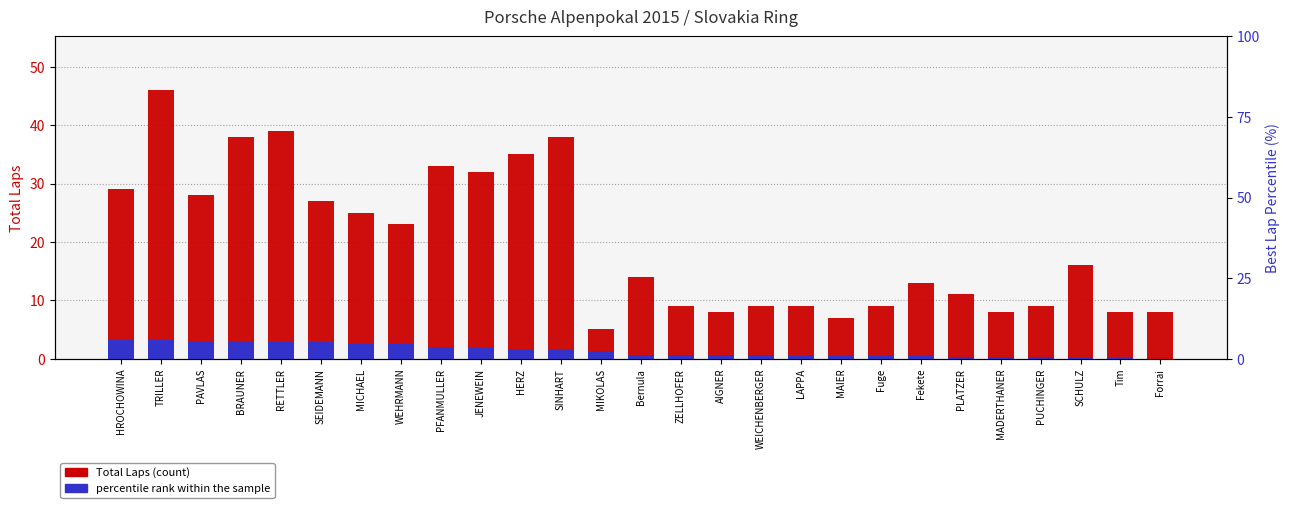

How many categories are shown in the chart?

27